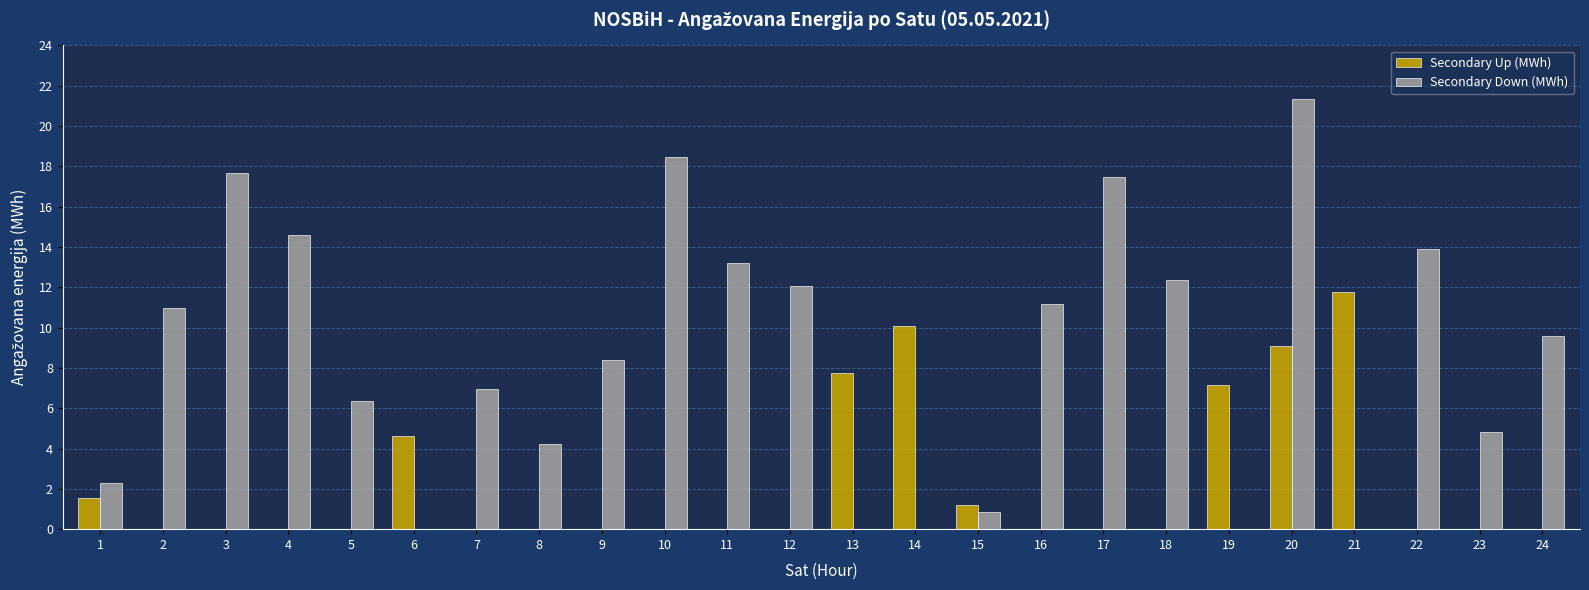

At which category is the sum across all series the highest?

20